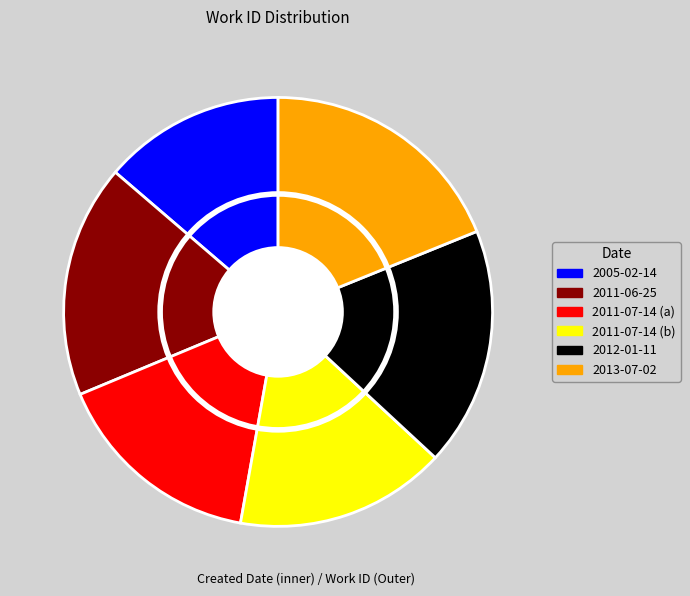

What percentage is the 2011-07-14 slice, to the nearest percent?

16%